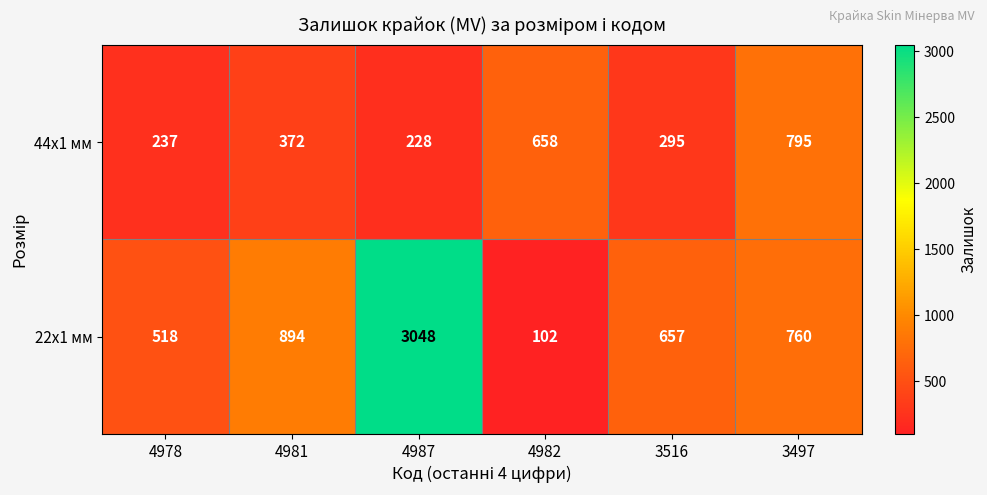

Reading left to right, what are all the values shown in this chart?

44x1 мм: 4978=237	4981=372	4987=228	4982=658	3516=295	3497=795
22x1 мм: 4978=518	4981=894	4987=3048	4982=102	3516=657	3497=760